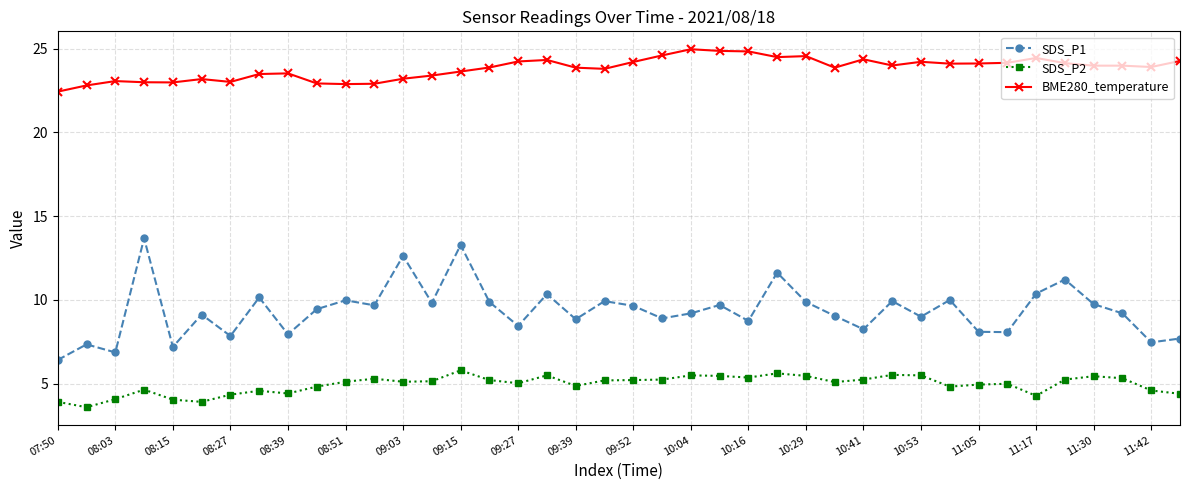

Which series has the widest spread of values?

SDS_P1